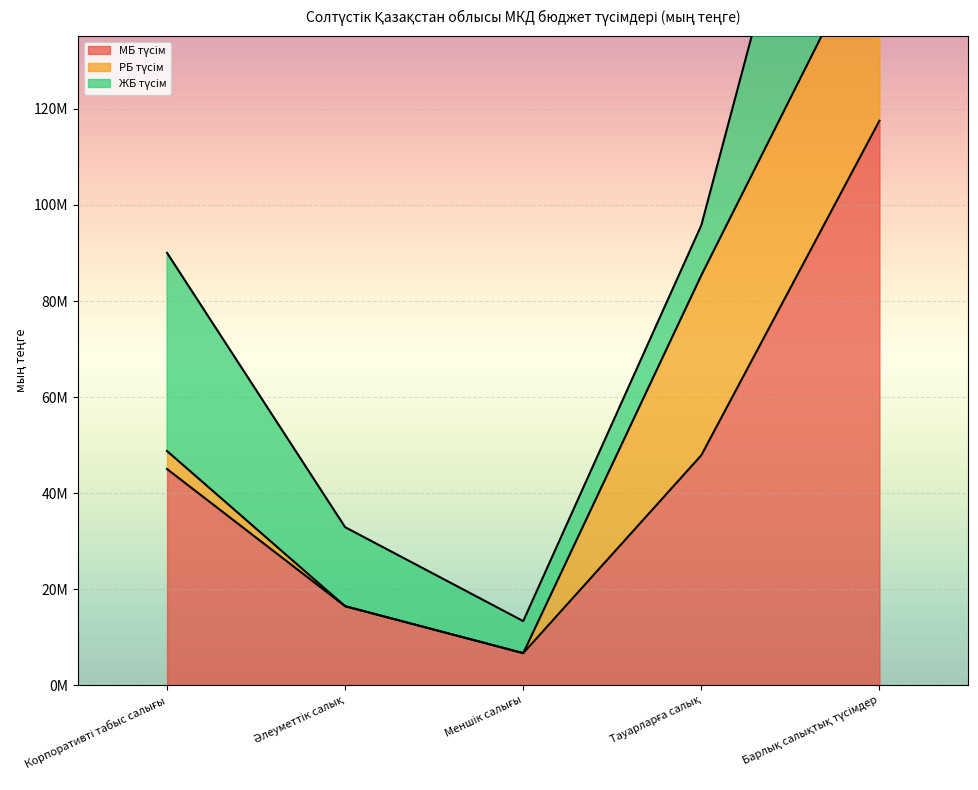

Where is РБ түсім nearest to the value 20803792?

Тауарларға салық